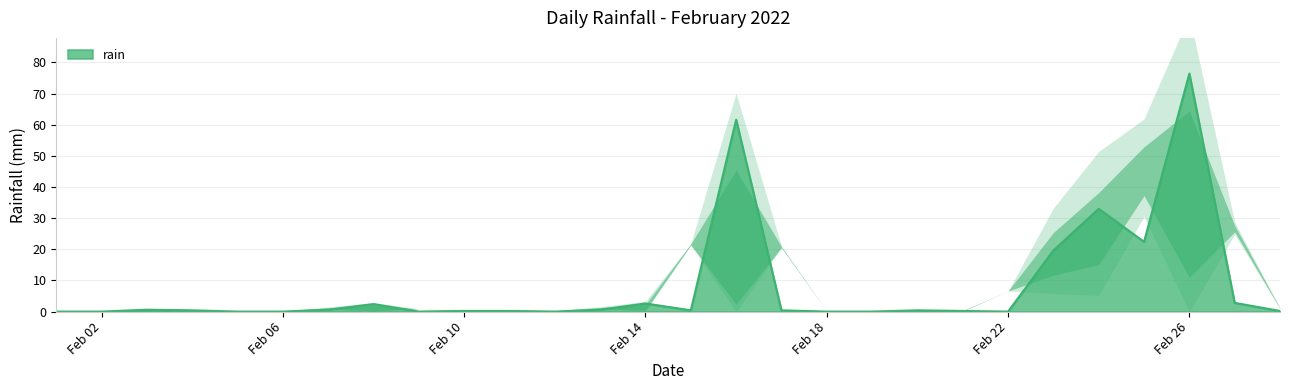

What is the difference between the maximum and minimum values?

76.4